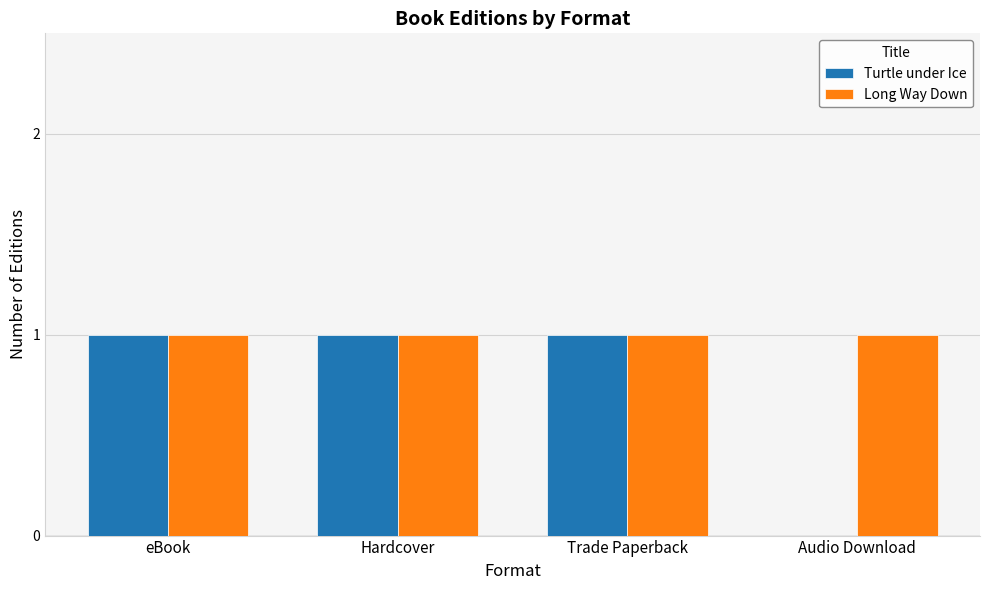

True or false: Long Way Down has a value of 1 at Audio Download.

True